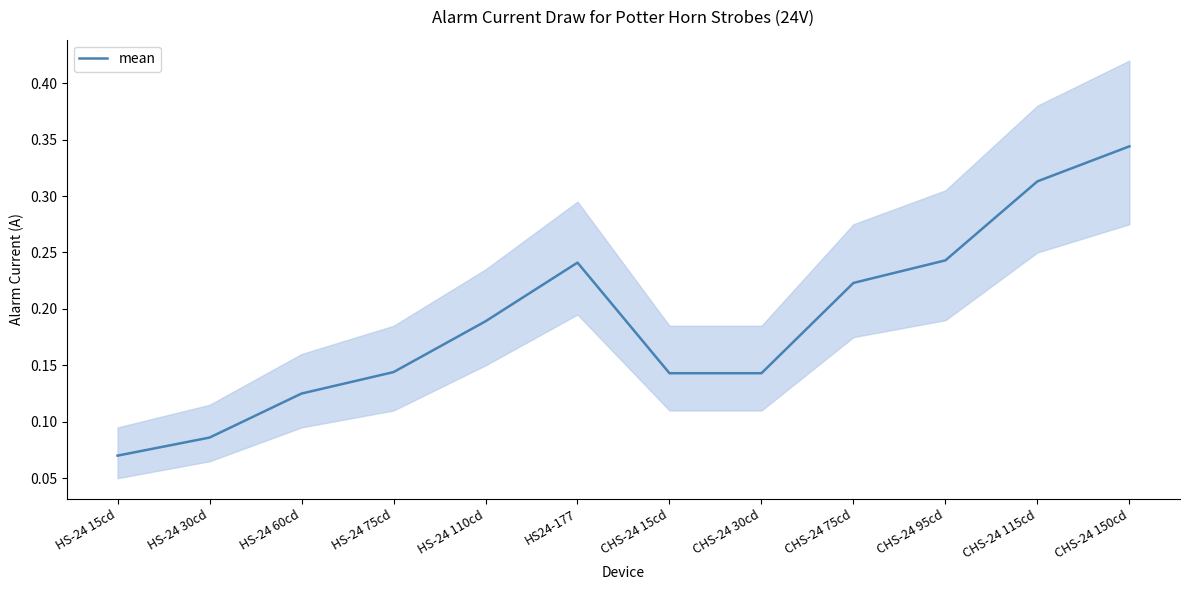

What position from the right is CHS-24 15cd?

6